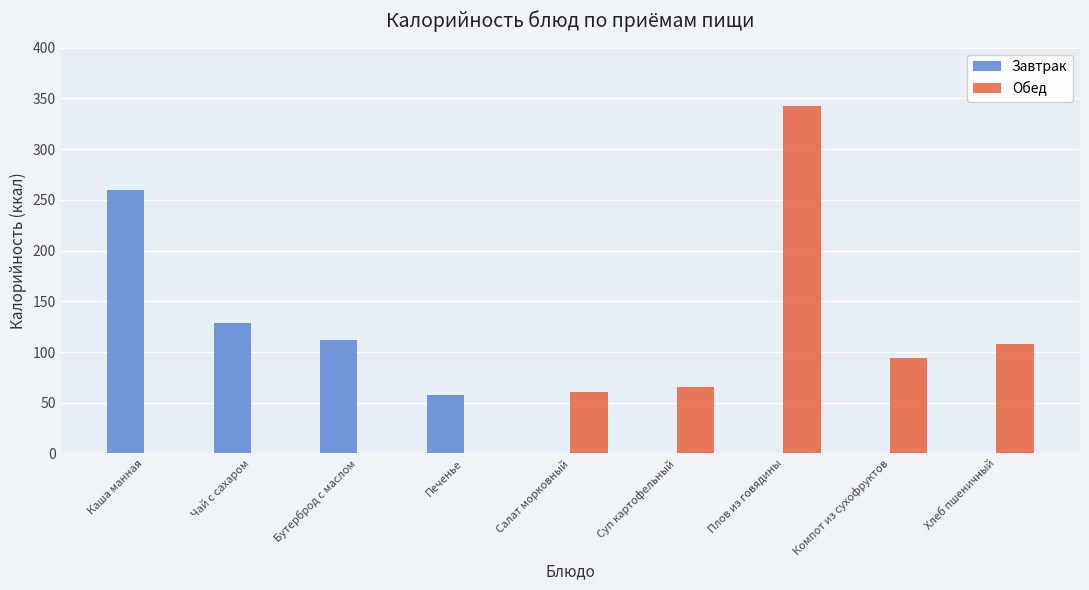

Are the bars grouped side by side (vs. stacked)?

Yes